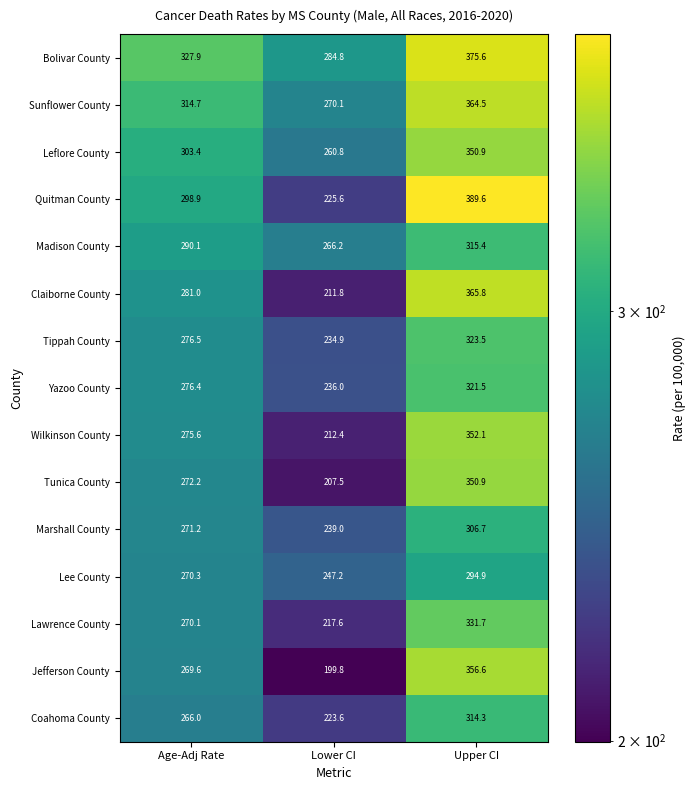

At which label is Tippah County closest to 279?

Age-Adj Rate